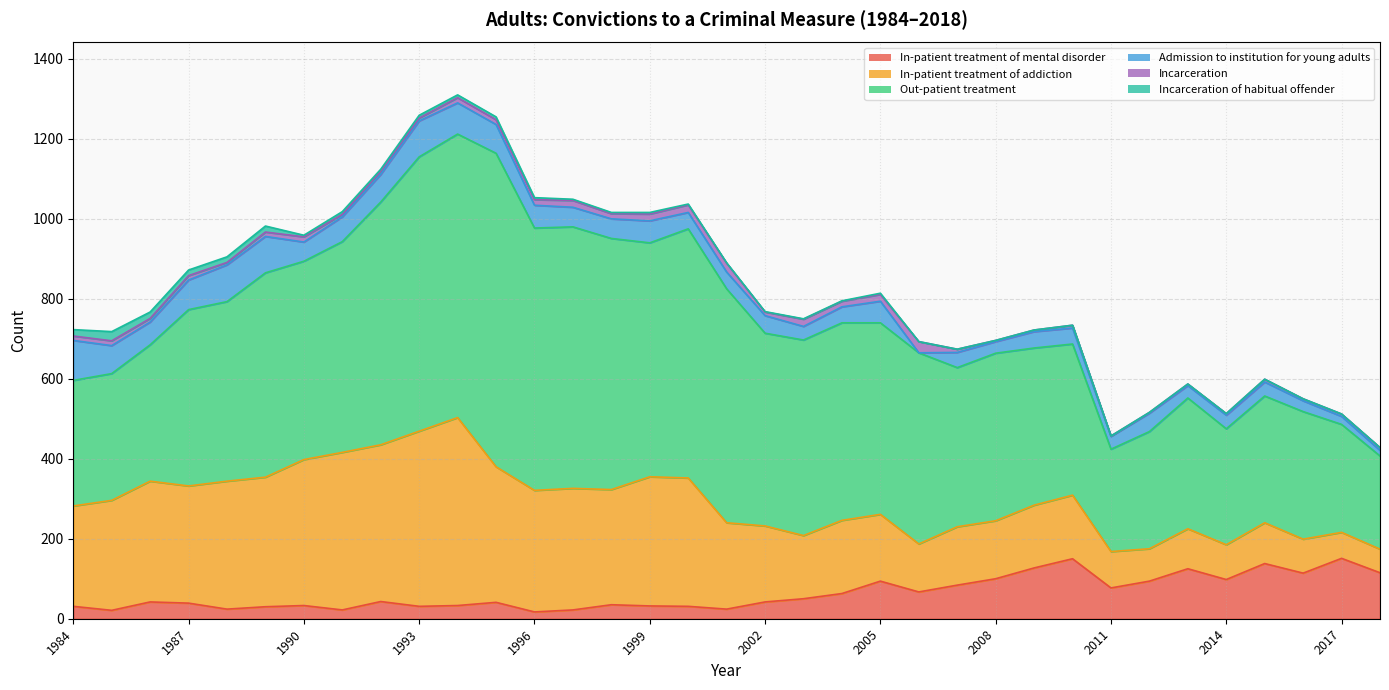

Is it true that Incarceration equals 6 at 2013?

False